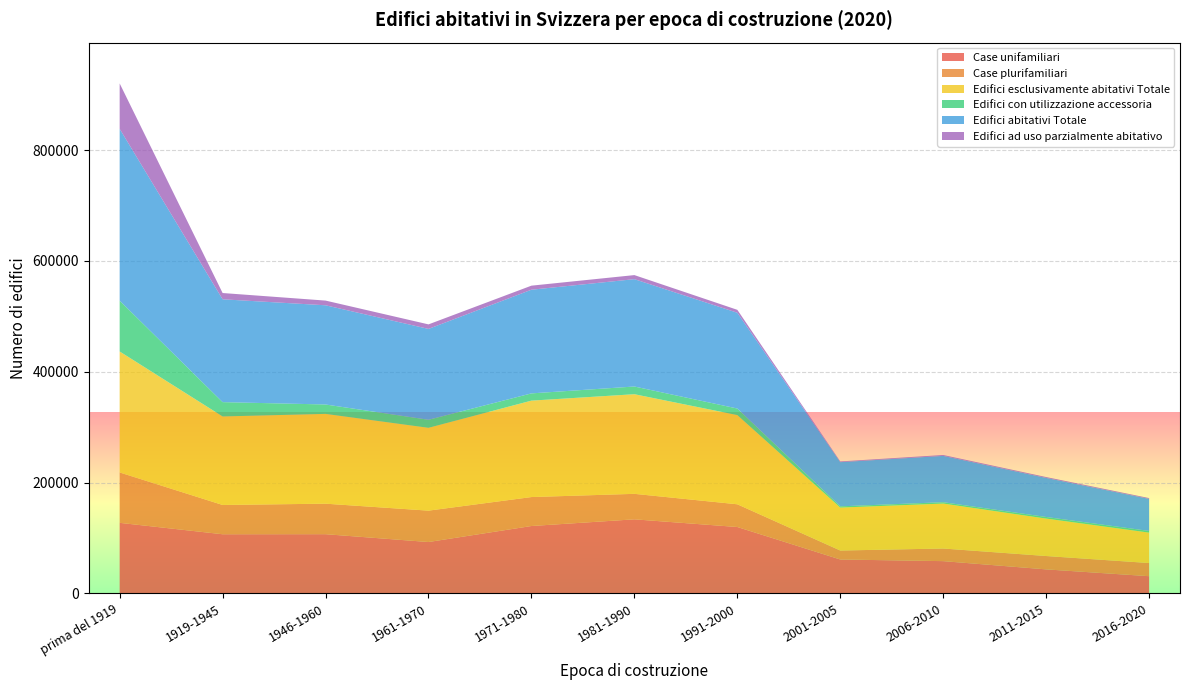

Reading left to right, extract all data points from this chart.

Case unifamiliari: 127443	106851	106962	92822	121713	133771	119921	61294	58326	43452	31155
Case plurifamiliari: 90862	52837	55042	56618	52248	45983	40994	16185	22771	24099	23743
Edifici esclusivamente abitativi Totale: 218305	159688	162004	149440	173961	179754	160915	77479	81097	67551	54898
Edifici con utilizzazione accessoria: 91720	25859	16974	14510	13092	13919	11871	2234	2466	2913	2989
Edifici abitativi Totale: 310025	185547	178978	163950	187053	193673	172786	79713	83563	70464	57887
Edifici ad uso parzialmente abitativo: 81912	11303	8479	8158	7297	7330	5280	1312	1611	1571	1448